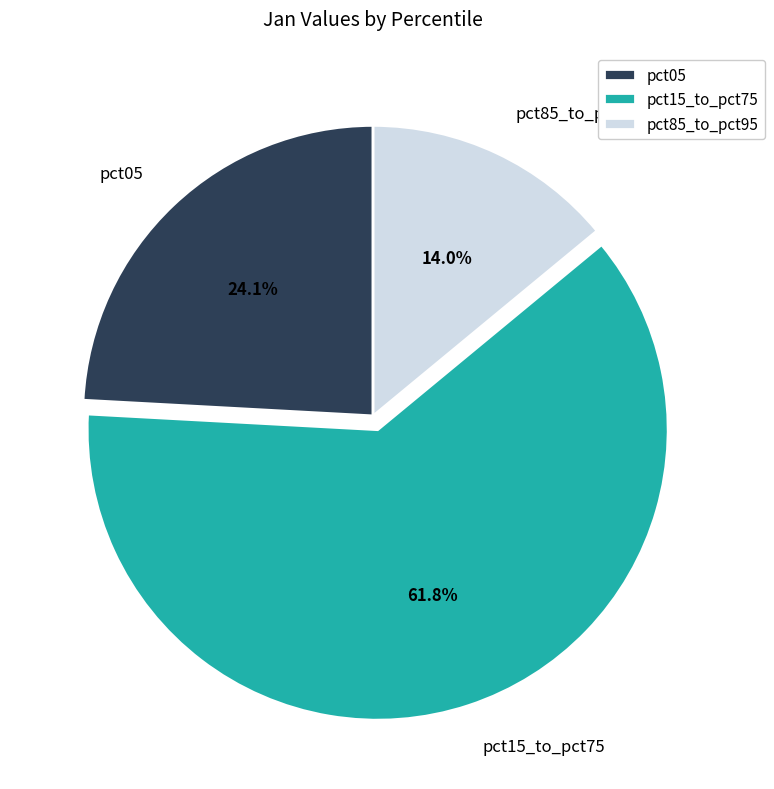

Which slice represents more than half of the pie?

pct15_to_pct75